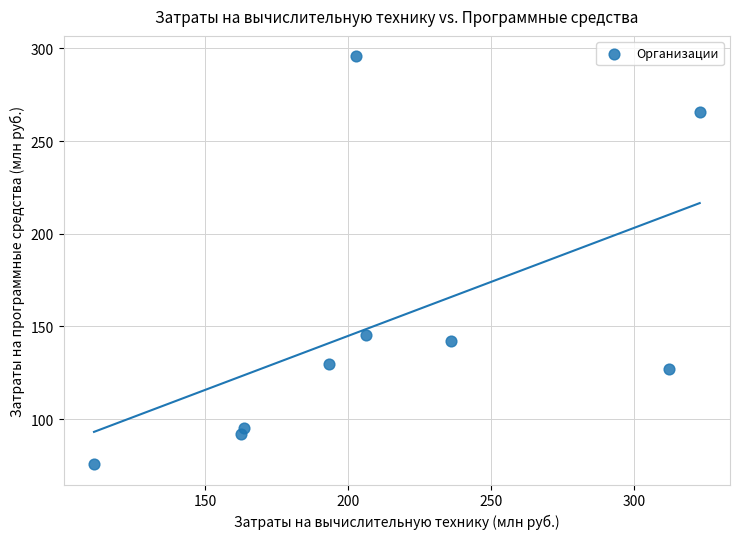

What is the average Y value?

152.1